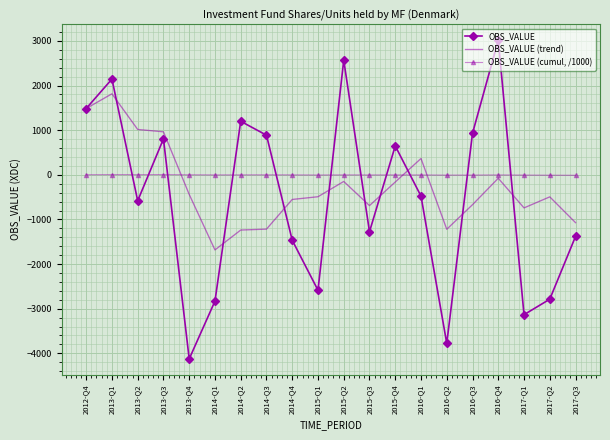

How many values in the OBS_VALUE (cumul, /1000) series exceed -3?

9